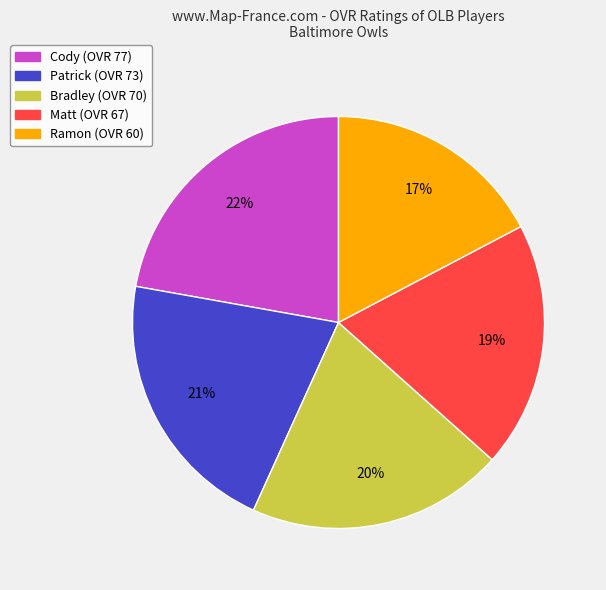

Count the number of slices in the pie.

5